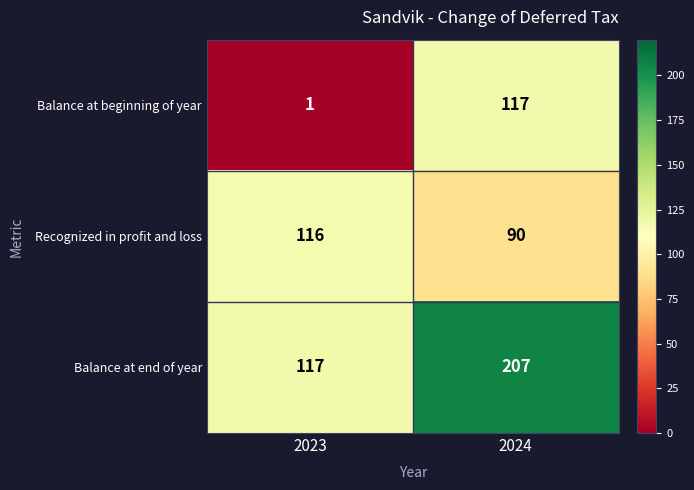

Which series has the largest range (max minus min)?

Balance at beginning of year